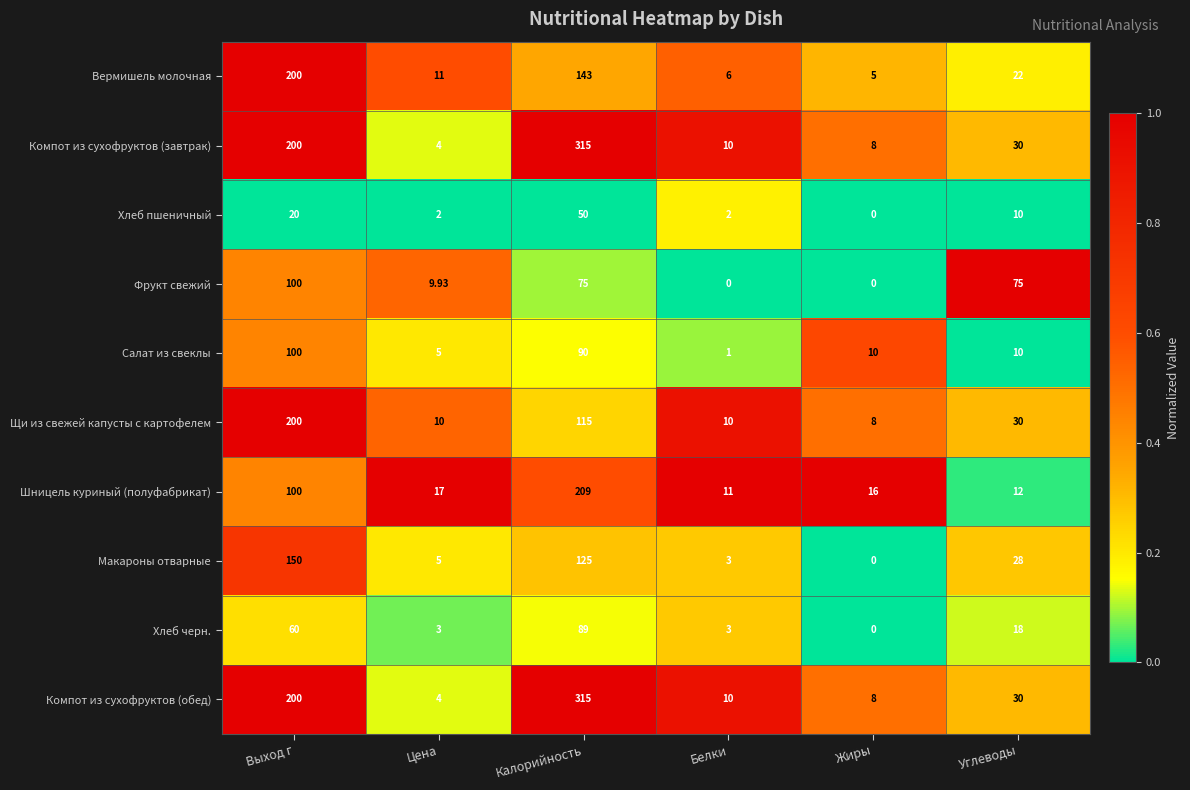

At which label does Макароны отварные first exceed 28?

Выход г